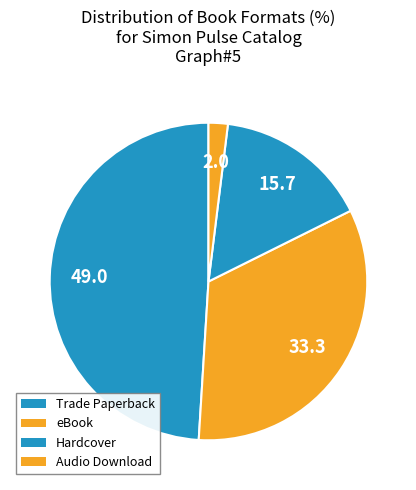

How many slices are in this pie chart?

4